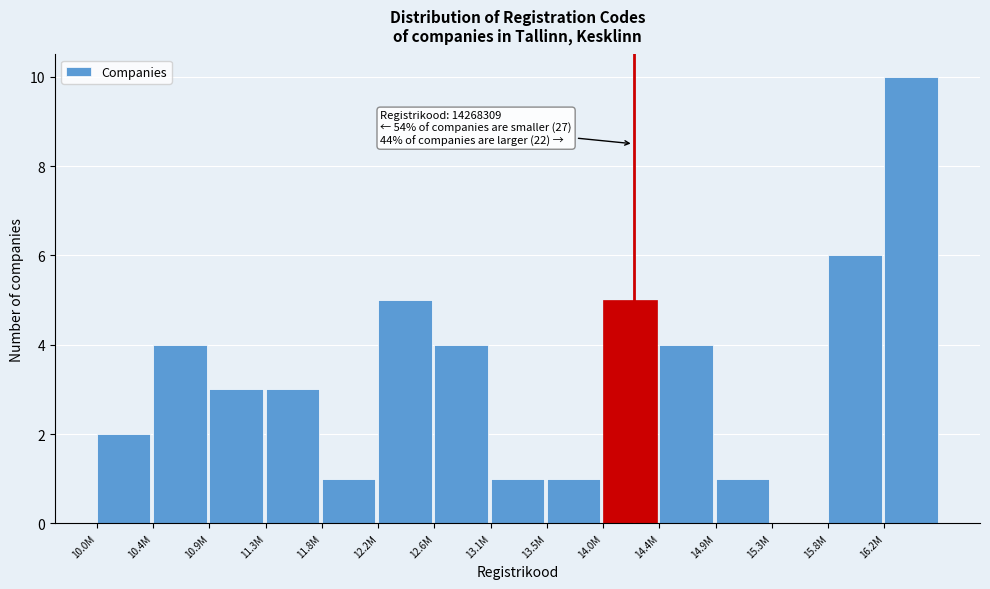

Reading right to left, what are all the values shown in this chart?

16.2M=10	15.8M=6	15.3M=0	14.9M=1	14.4M=4	14.0M=5	13.5M=1	13.1M=1	12.6M=4	12.2M=5	11.8M=1	11.3M=3	10.9M=3	10.4M=4	10.0M=2